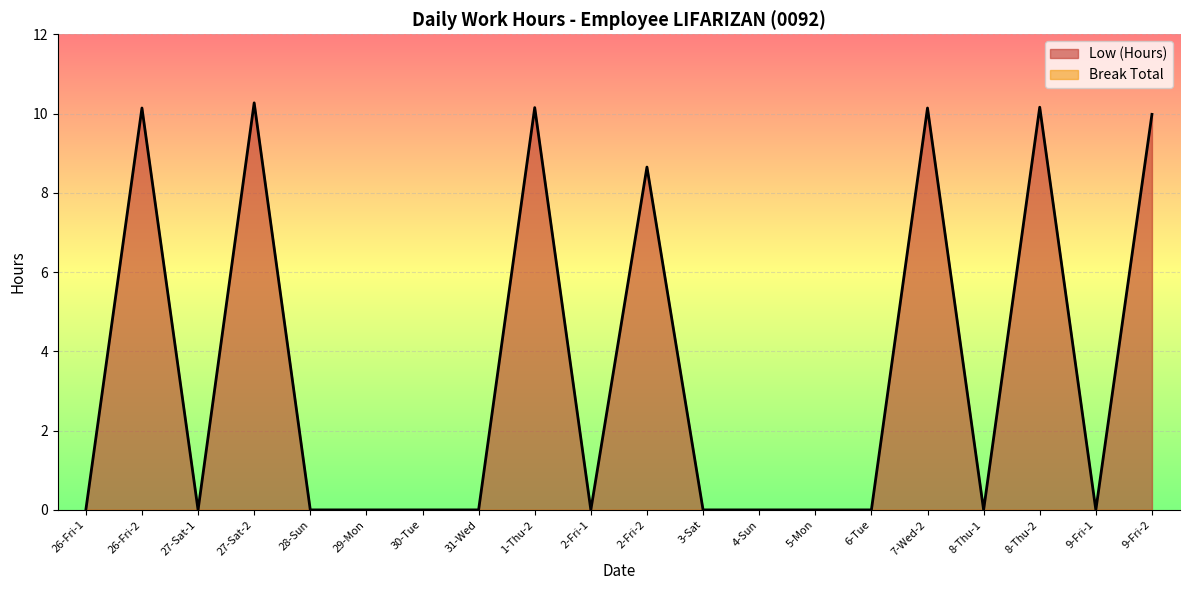

At which category does the chart reach its minimum across all series?

26-Fri-1